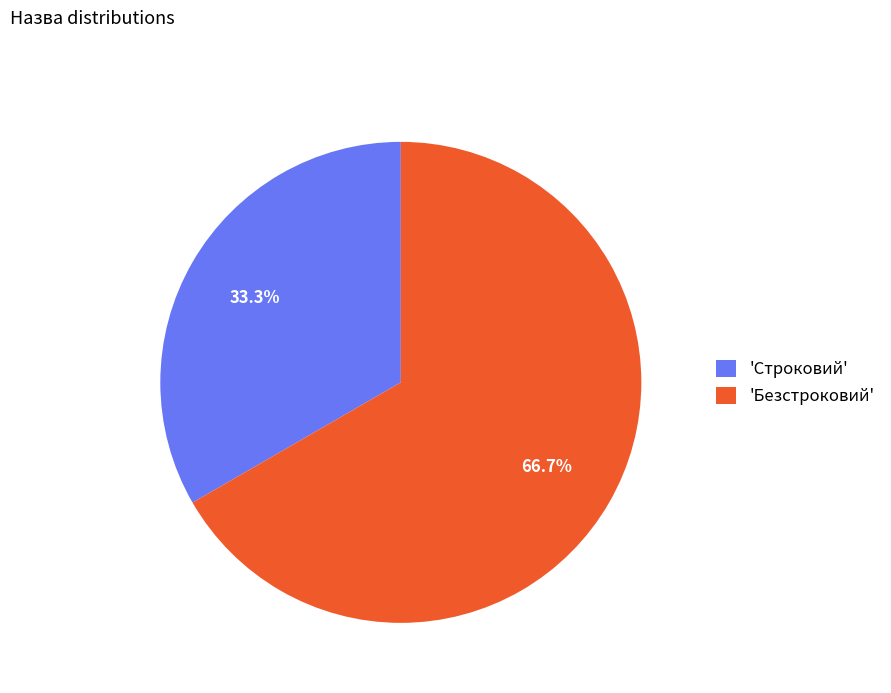

What is the ratio of the value at 'Безстроковий' to the value at 'Строковий'?

2.0